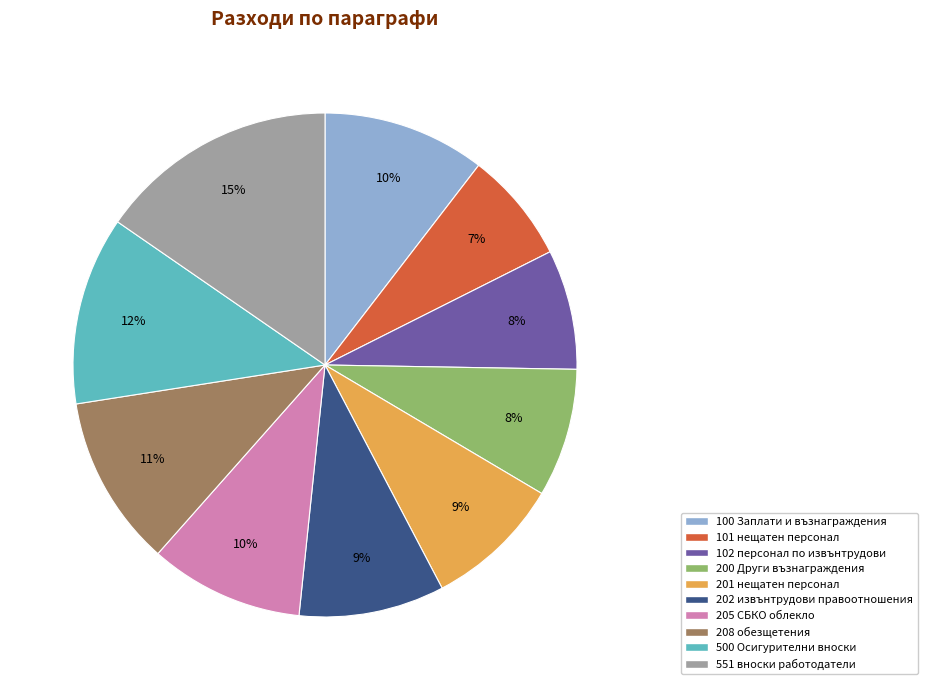

Combined, do 205 СБКО облекло and 200 Други възнаграждения account for over 50%?

No